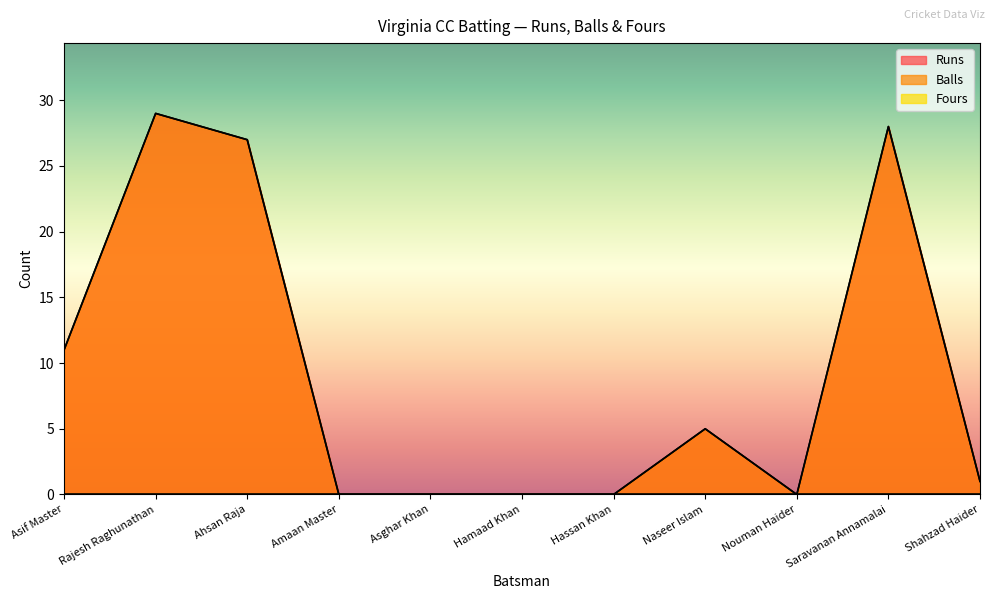

How many lines are shown in the chart?

3